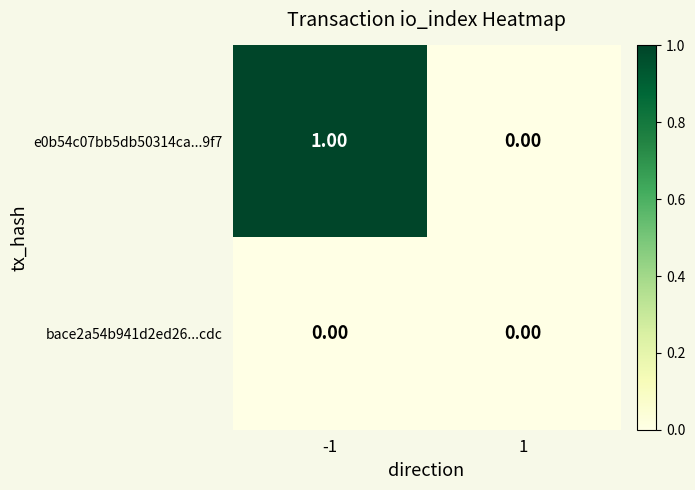

Which series has the largest total across all categories?

e0b54c07bb5db50314ca...9f7